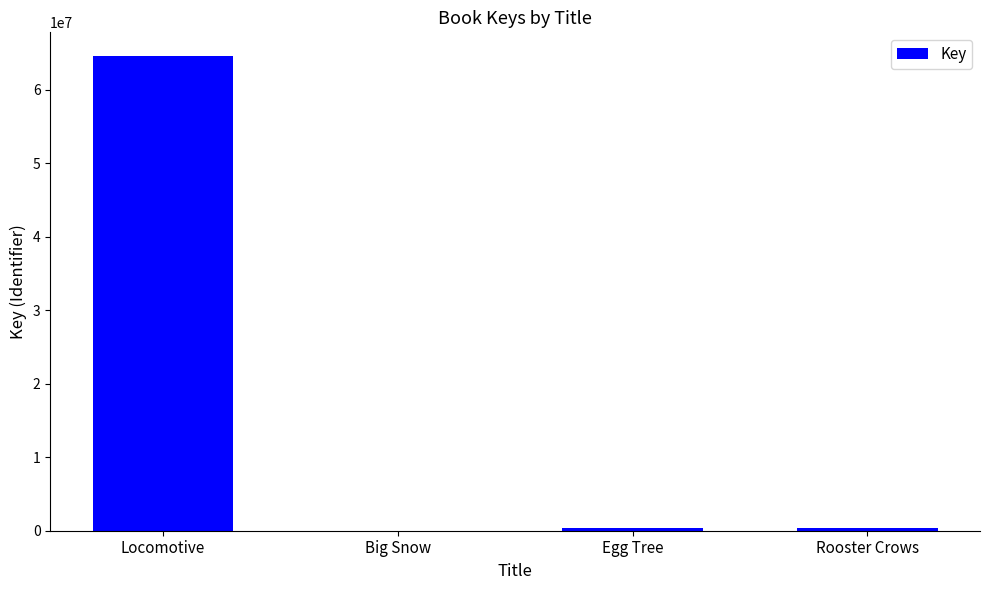

Which label corresponds to the largest value in the chart?

Locomotive